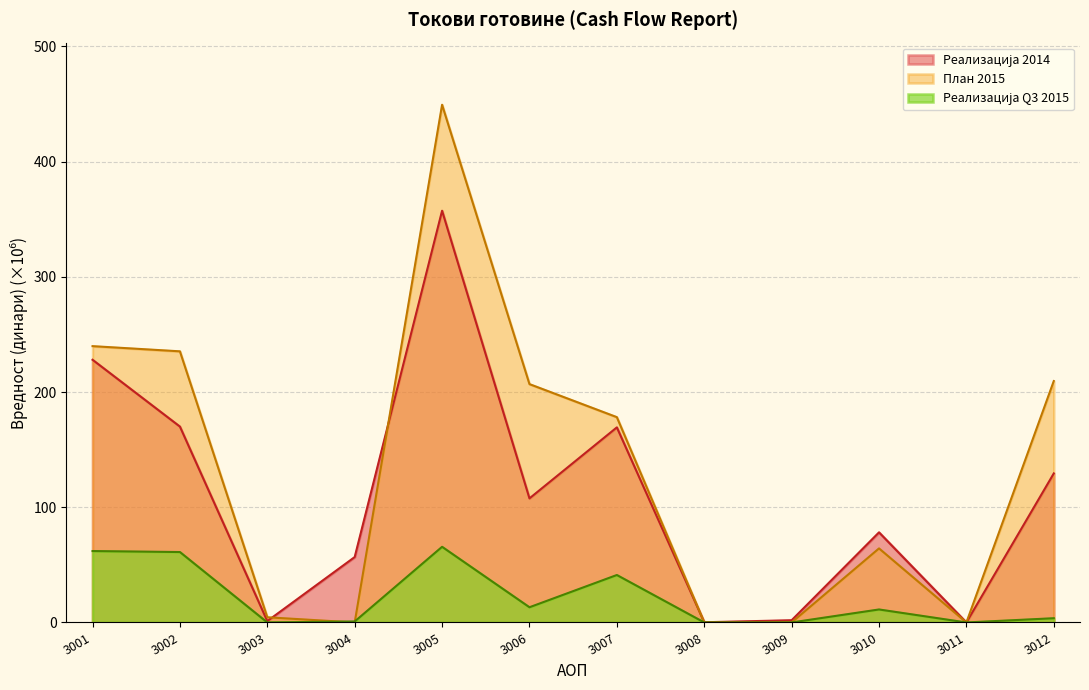

Does the chart have visible grid lines?

Yes